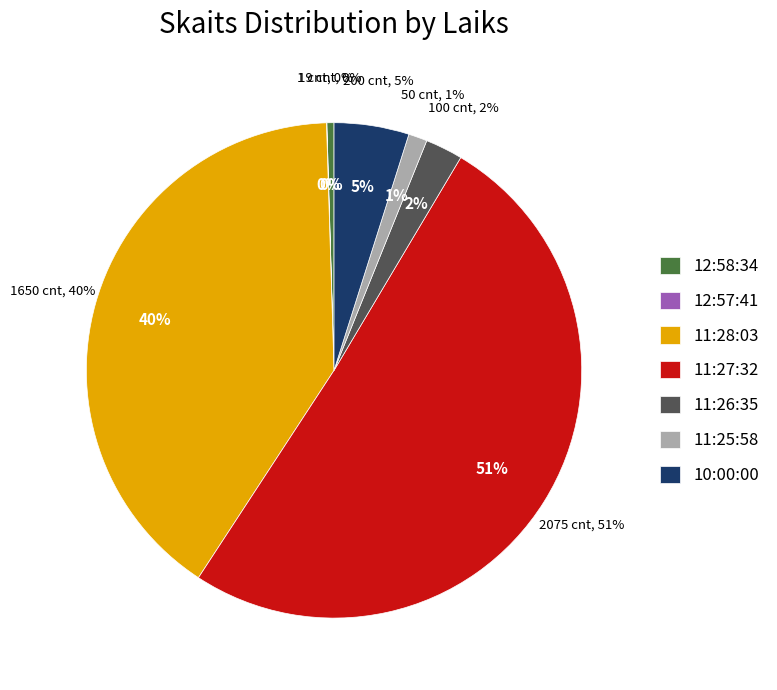

How many segments does this pie chart have?

7